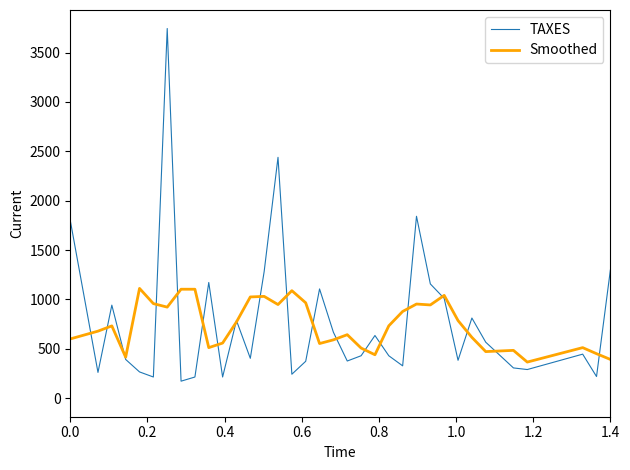

What is the highest value of the Smoothed series?

1112.1